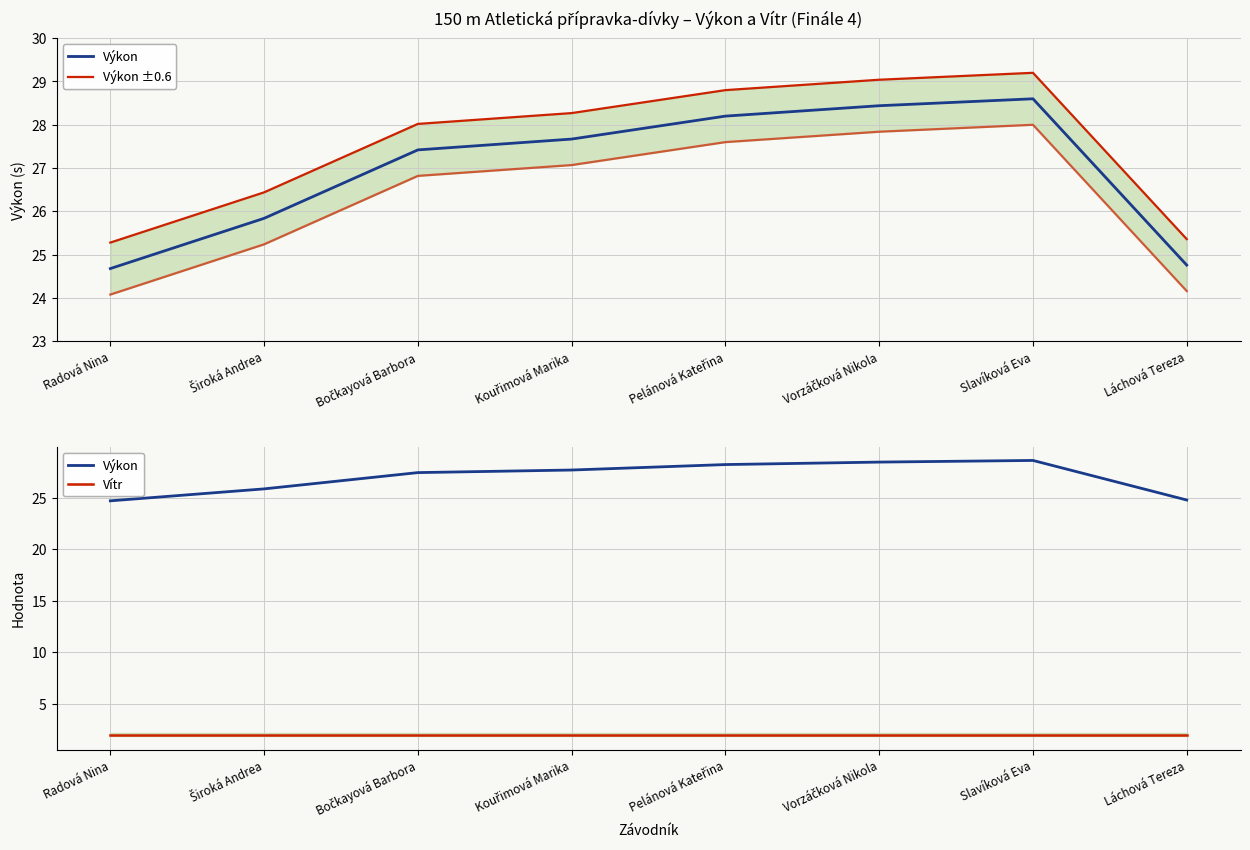

Count the number of data series in this chart.

4